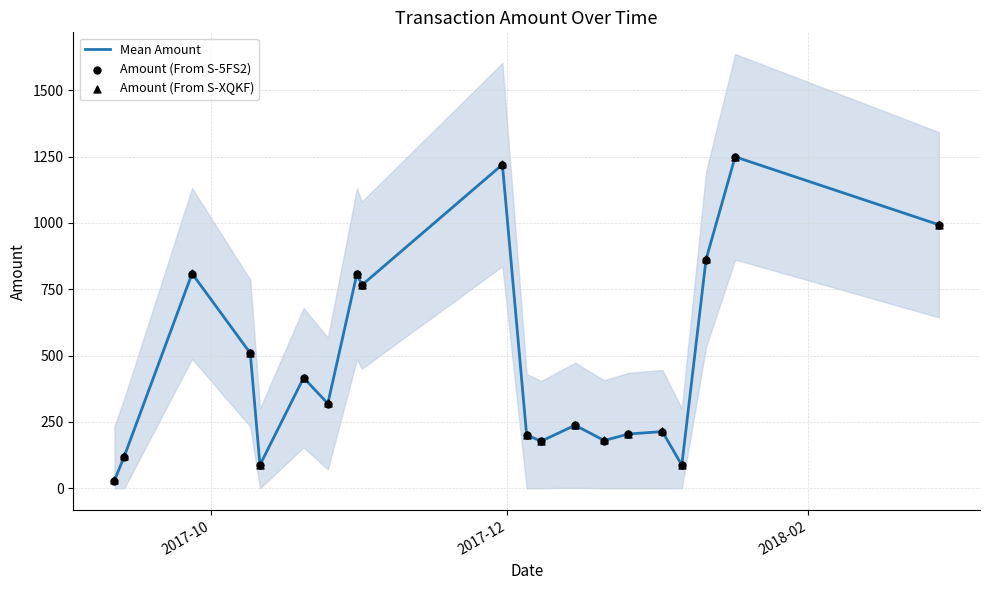

At how many categories does at least one series exceed 468?

8